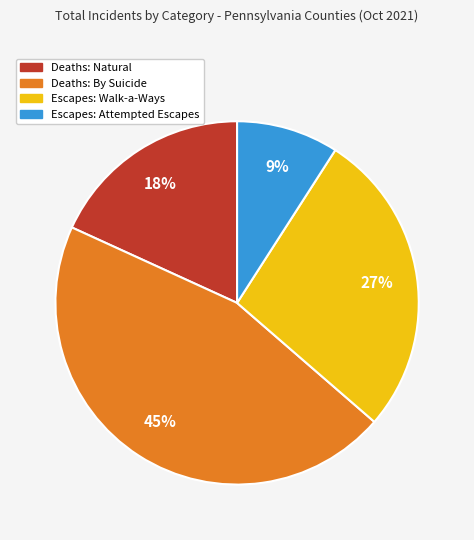

What percentage is the Escapes: Attempted Escapes slice, to the nearest percent?

9%